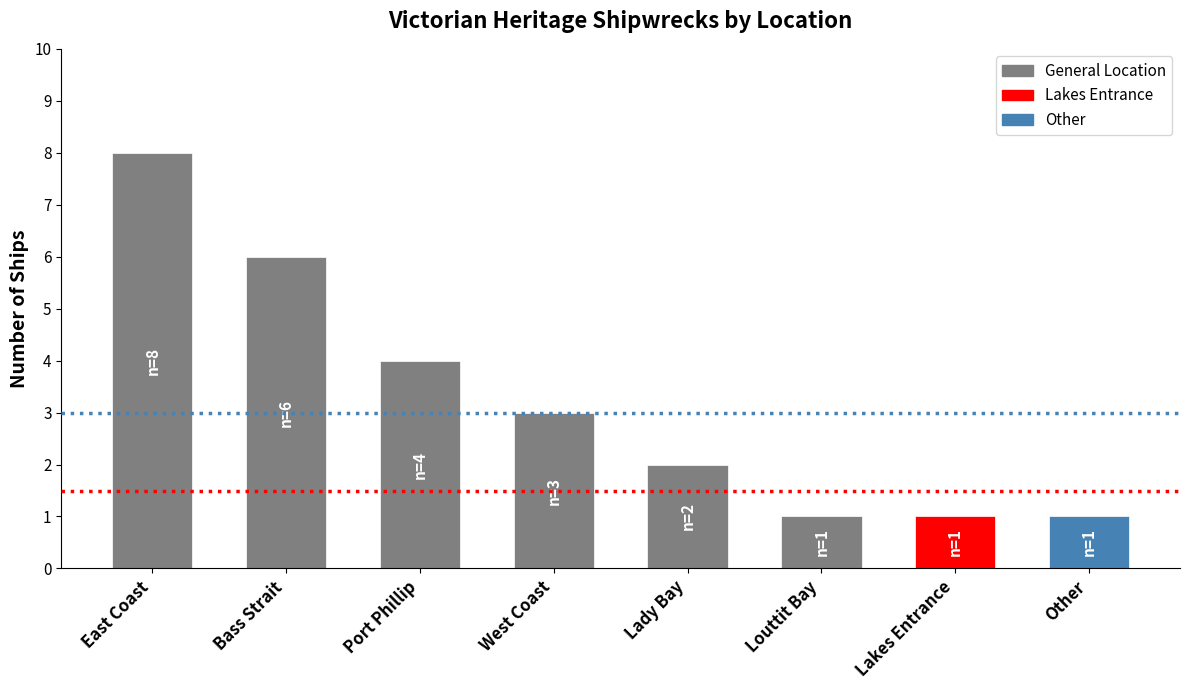

Between Lady Bay and West Coast, which is larger?

West Coast